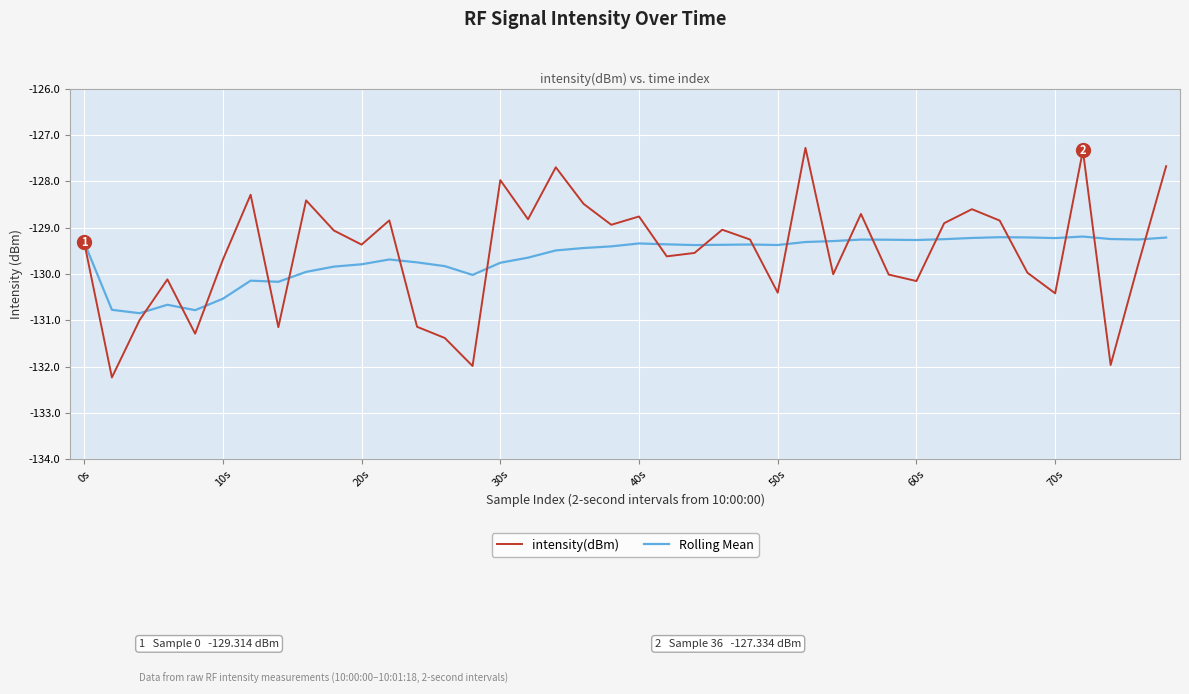

Which series has the largest range (max minus min)?

intensity(dBm)